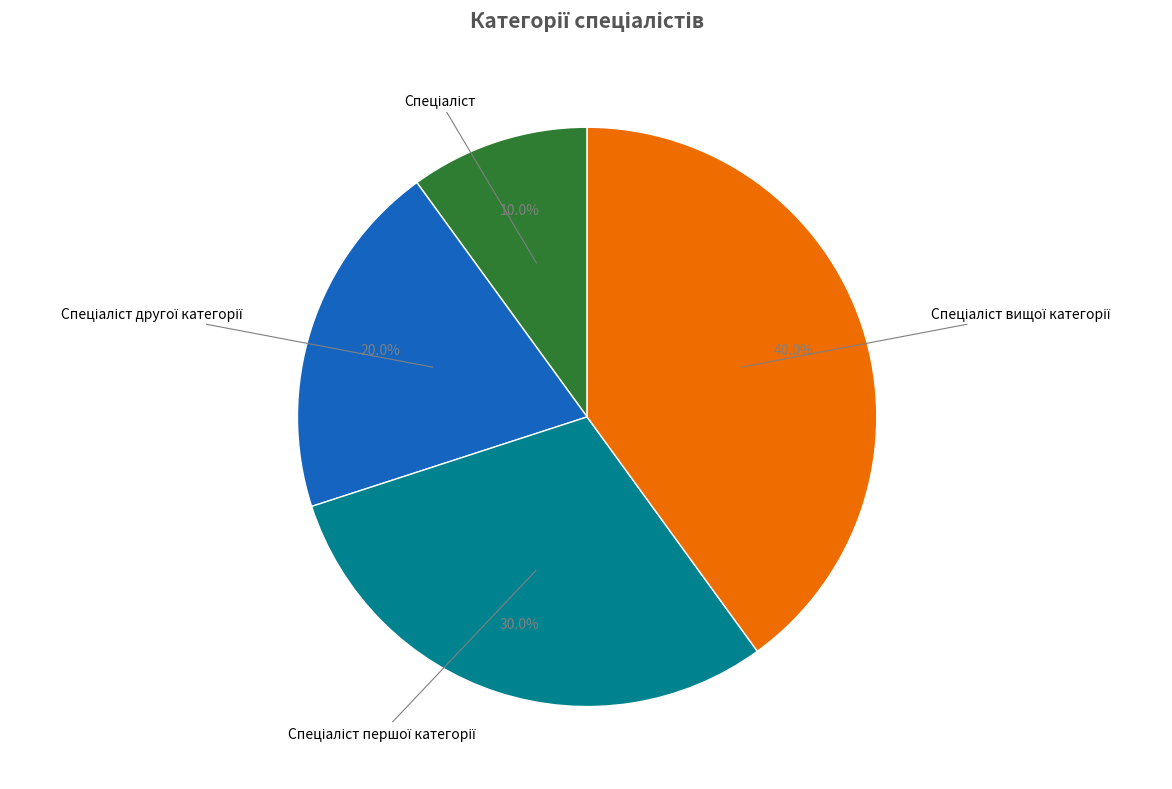

How many segments does this pie chart have?

4